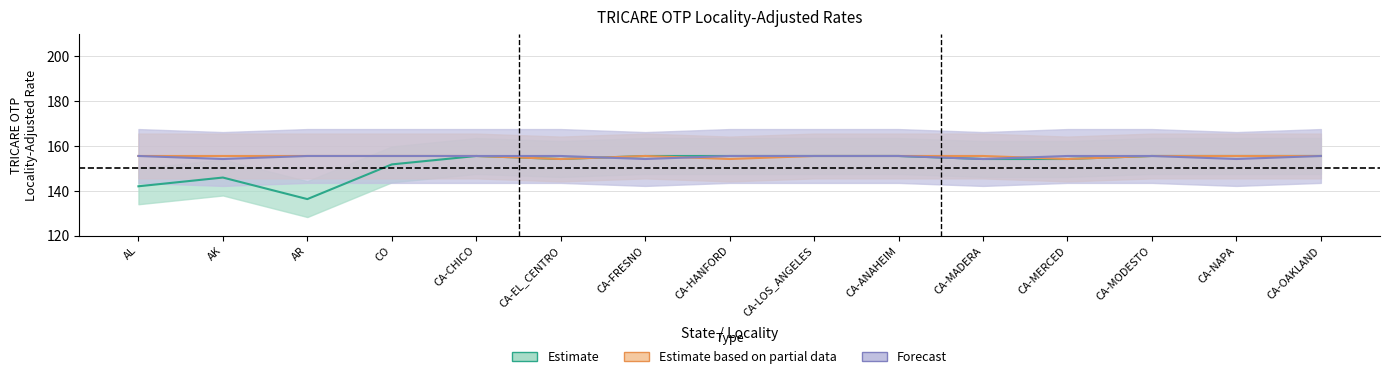

How many interior local valleys does the Estimate based on partial data series have?

3